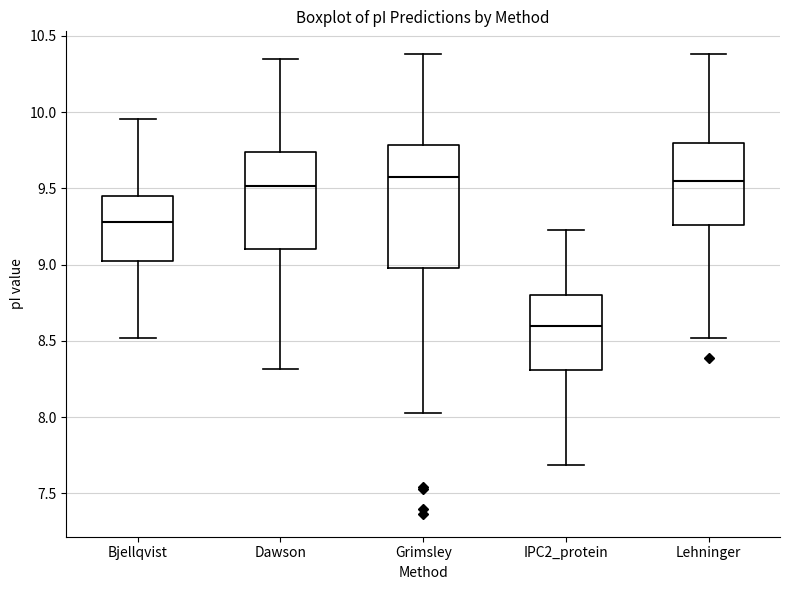

Where is the upper edge of the box for IPC2_protein on the y-axis? The values are not printed on the chart, so give them approximately, as read against the axis.

8.80